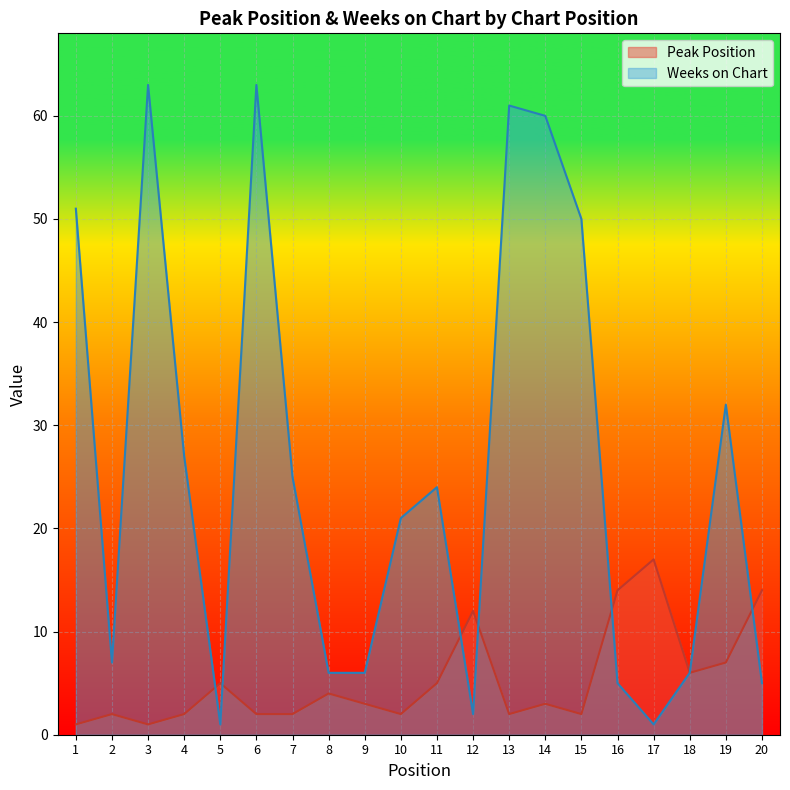

Which series has the largest range (max minus min)?

Weeks on Chart